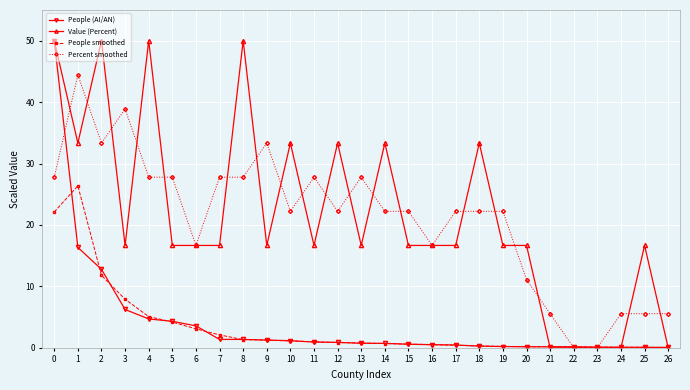

Count the number of data series in this chart.

4